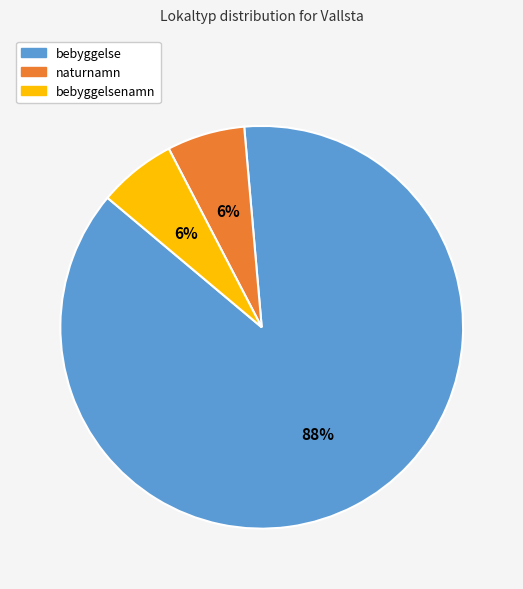

True or false: naturnamn accounts for 6% of the total.

True